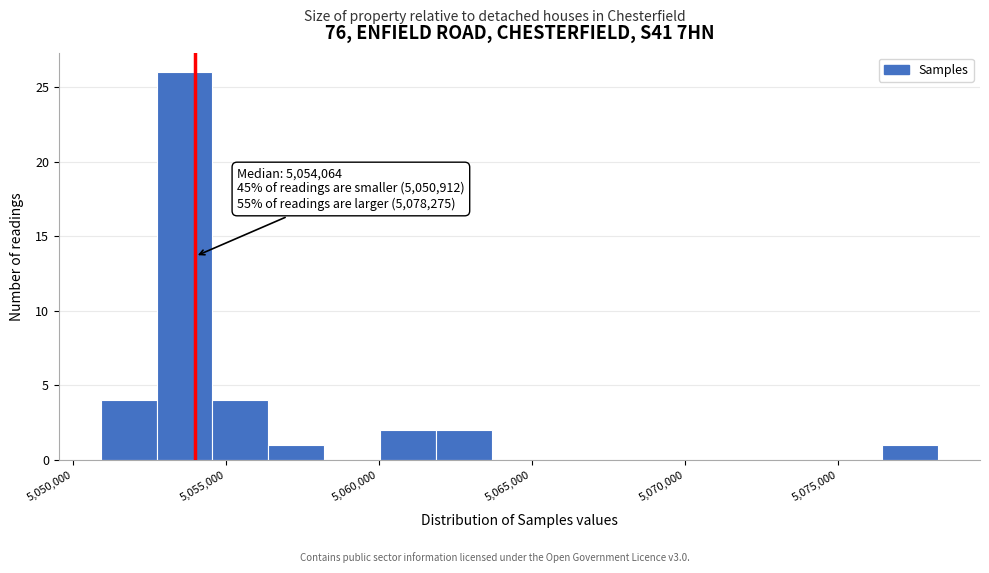

Around what value on the x-axis is the tallest bar? Give the approximate position of its centre, as read against the axis.

5053500